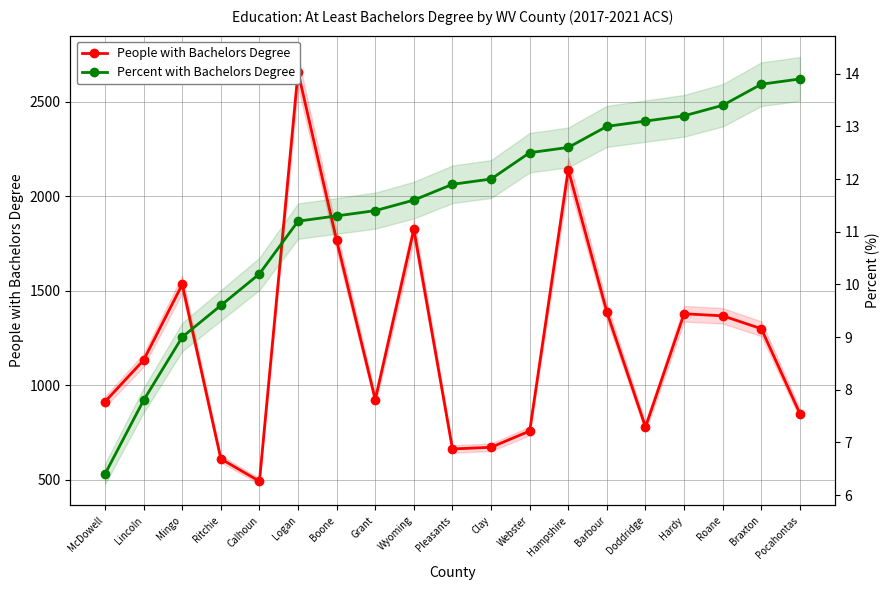

What is the label of the 4th point from the right?

Hardy